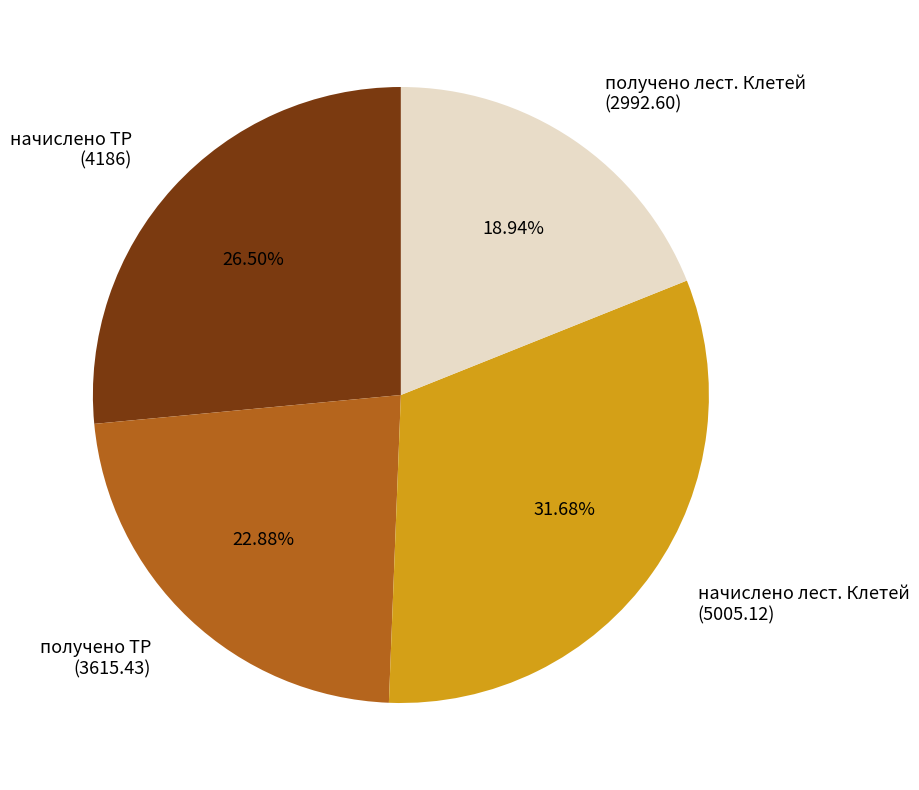

Is the sum of получено лест. Клетей and получено ТР greater than half?

No